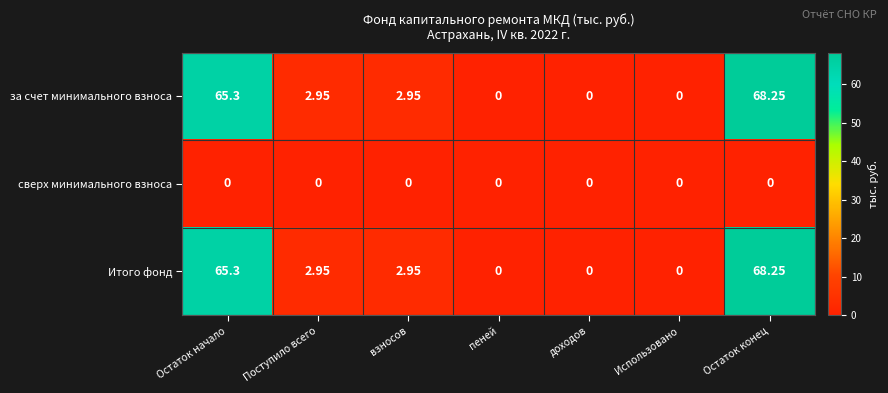

At which category is the sum across all series the highest?

Остаток конец